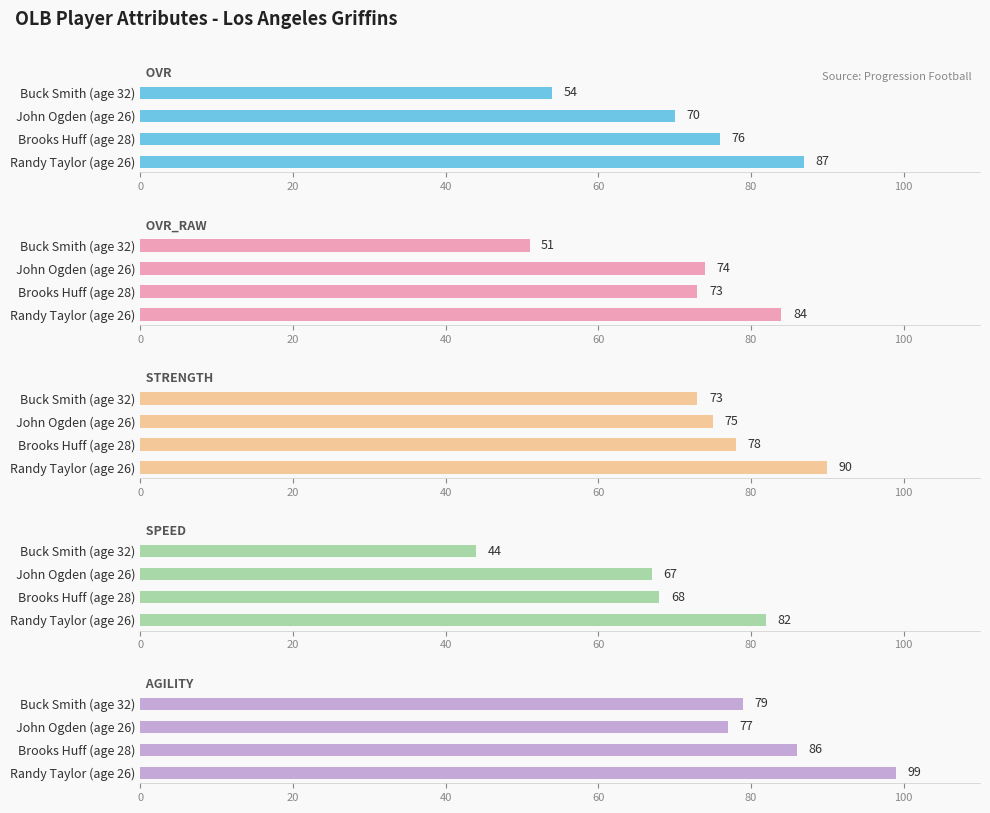

Are the bars grouped side by side (vs. stacked)?

Yes